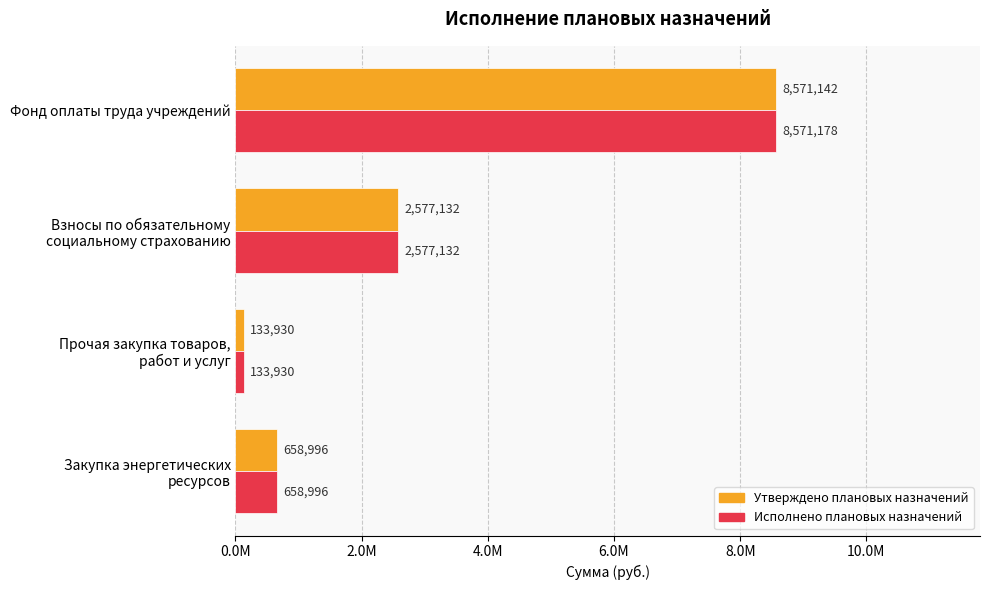

What is the average value of the Утверждено плановых назначений series?

2985300.1